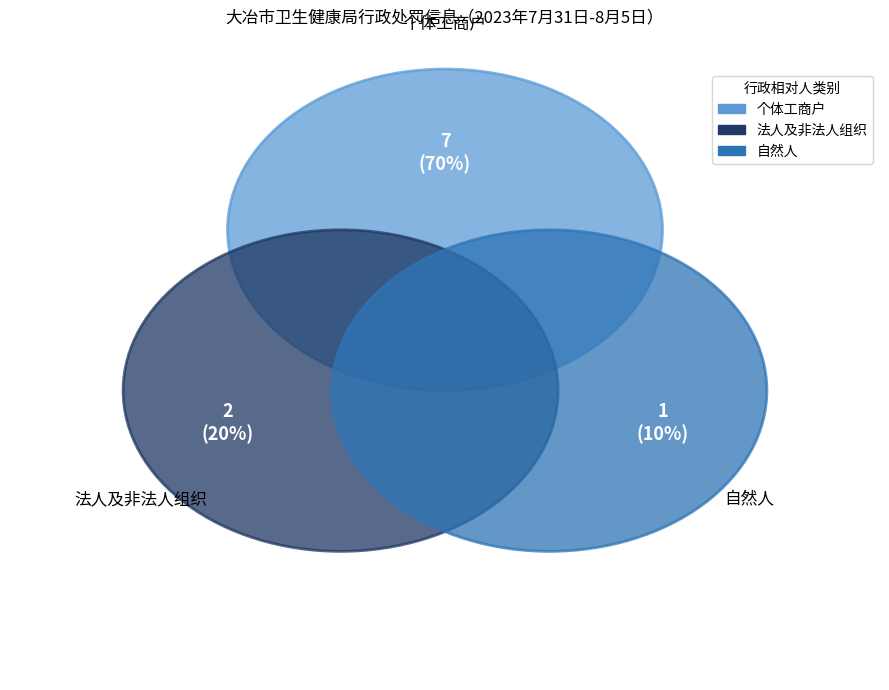

To the nearest percent, what is the difference between the largest and smallest slice percentages?

60%